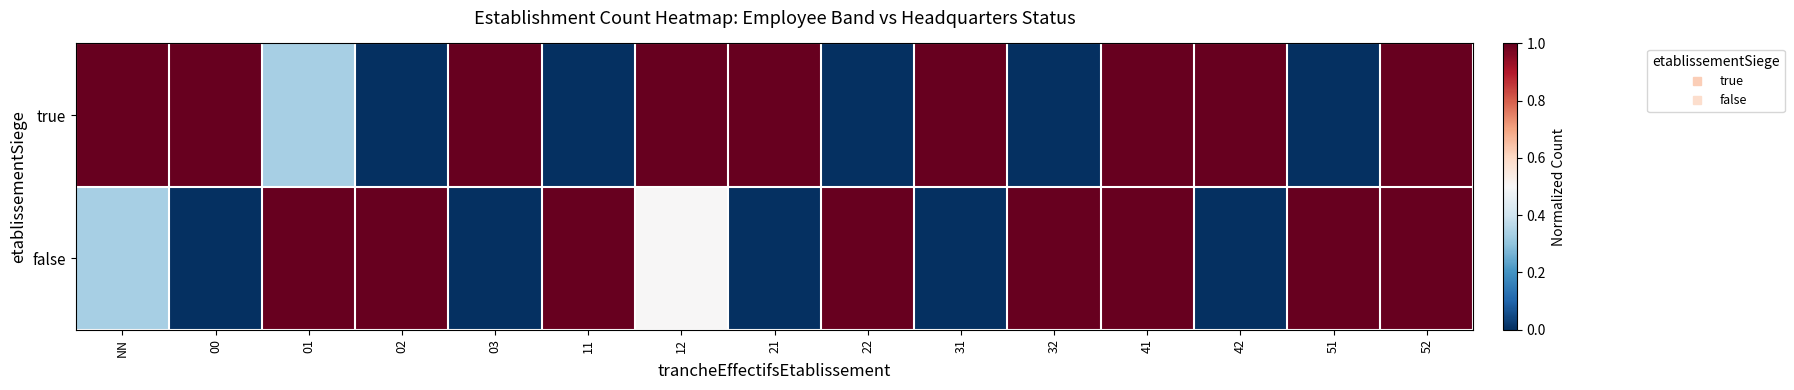

Reading right to left, transcribe all the data shown in this chart.

true: 52=1.0	51=0.0	42=1.0	41=1.0	32=0.0	31=1.0	22=0.0	21=1.0	12=1.0	11=0.0	03=1.0	02=0.0	01=0.3	00=1.0	NN=1.0
false: 52=1.0	51=1.0	42=0.0	41=1.0	32=1.0	31=0.0	22=1.0	21=0.0	12=0.5	11=1.0	03=0.0	02=1.0	01=1.0	00=0.0	NN=0.3